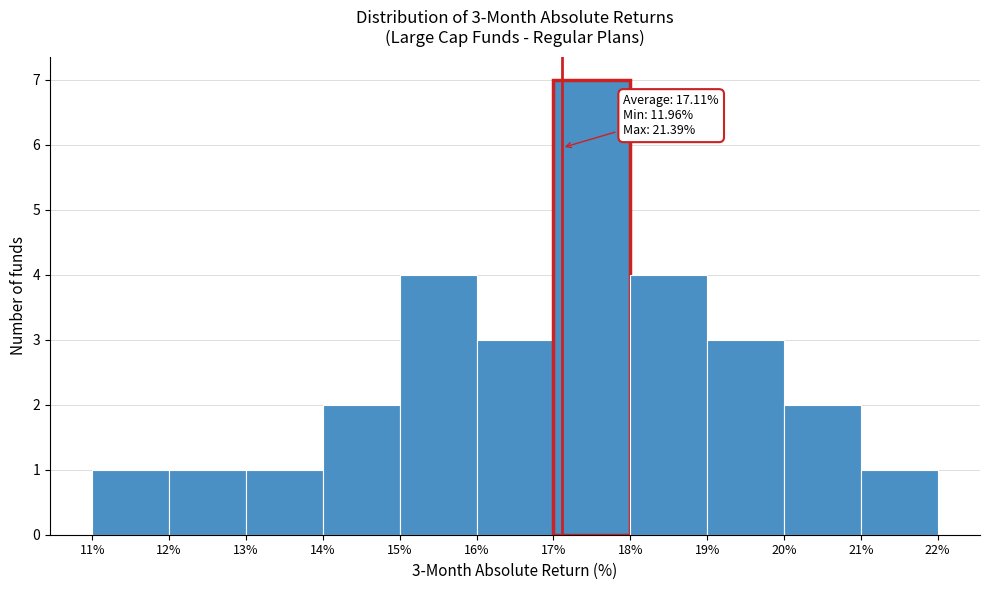

Which range on the x-axis has the tallest bar?

17% to 18%